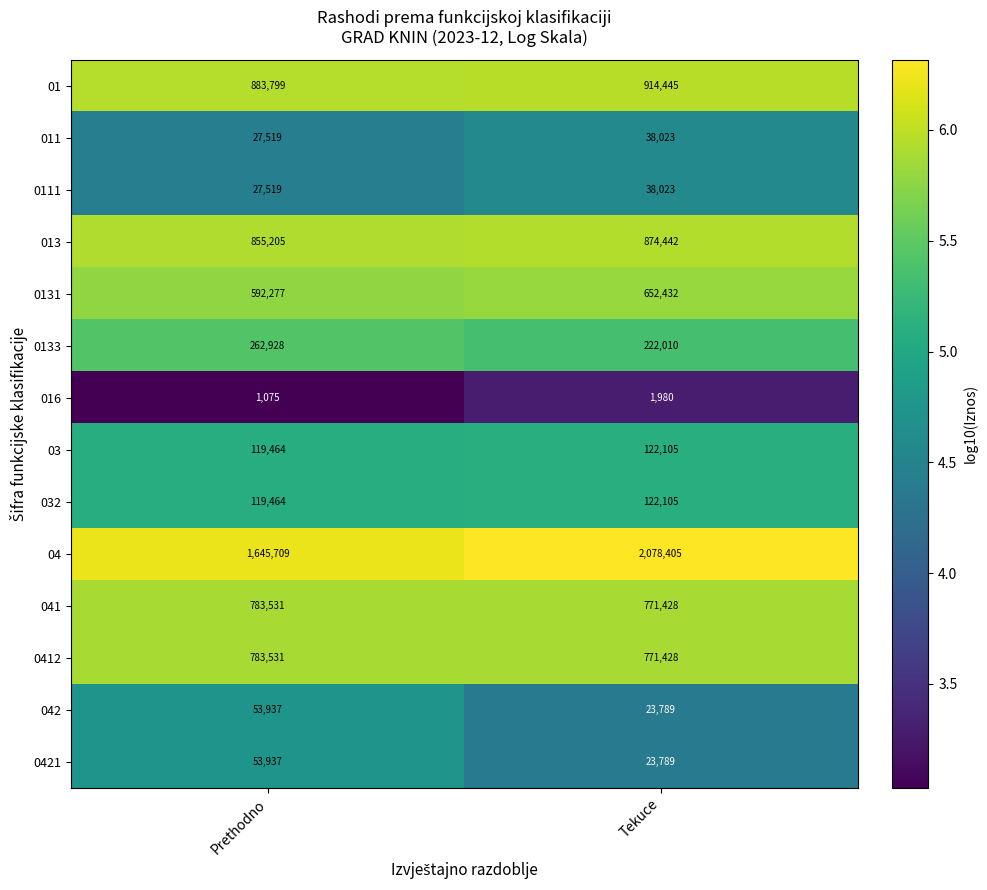

How many data points does each series have?

2